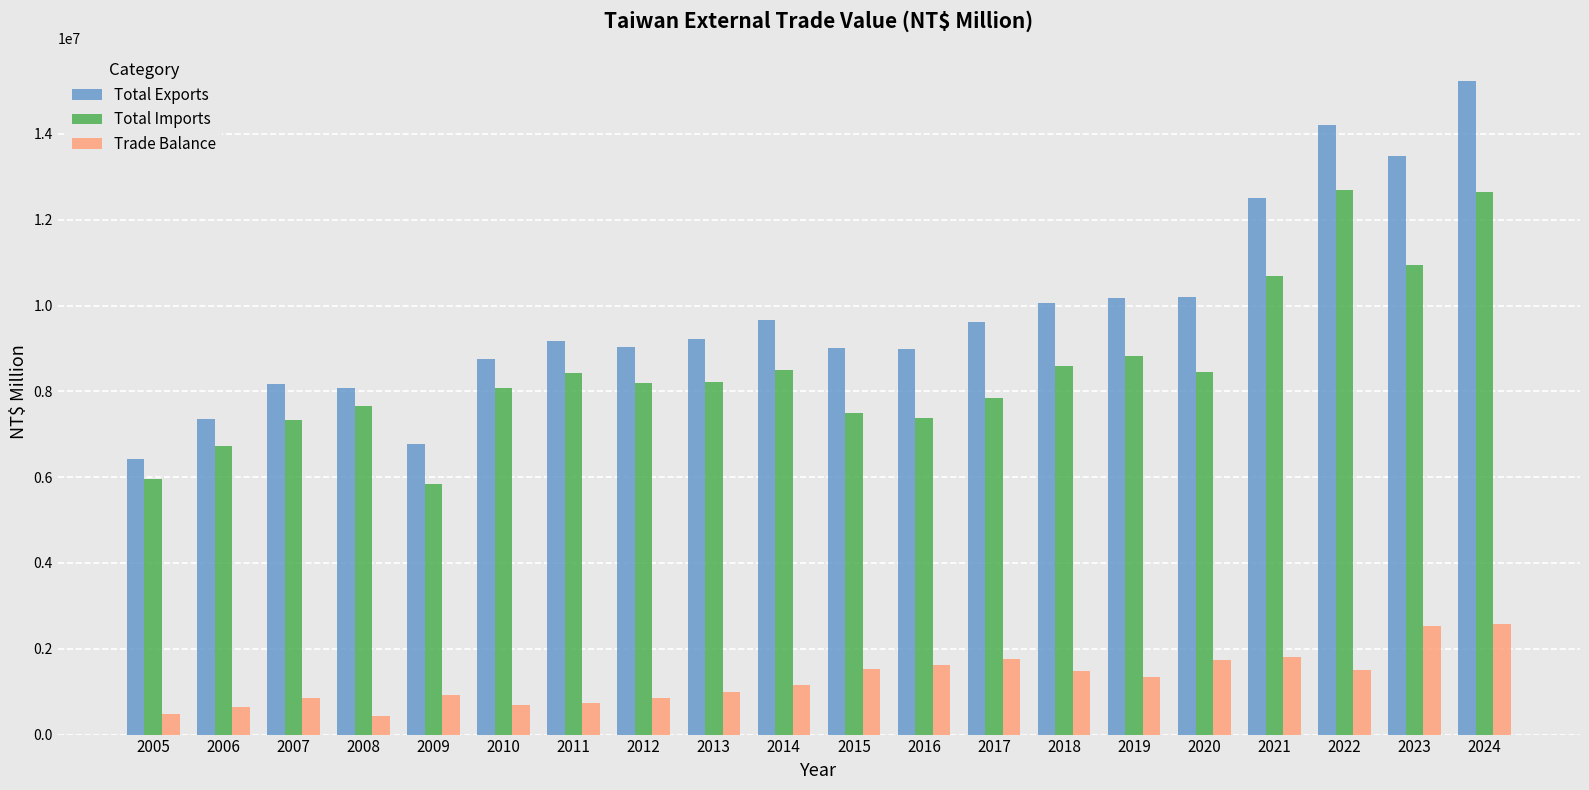

Are the bars grouped side by side (vs. stacked)?

Yes